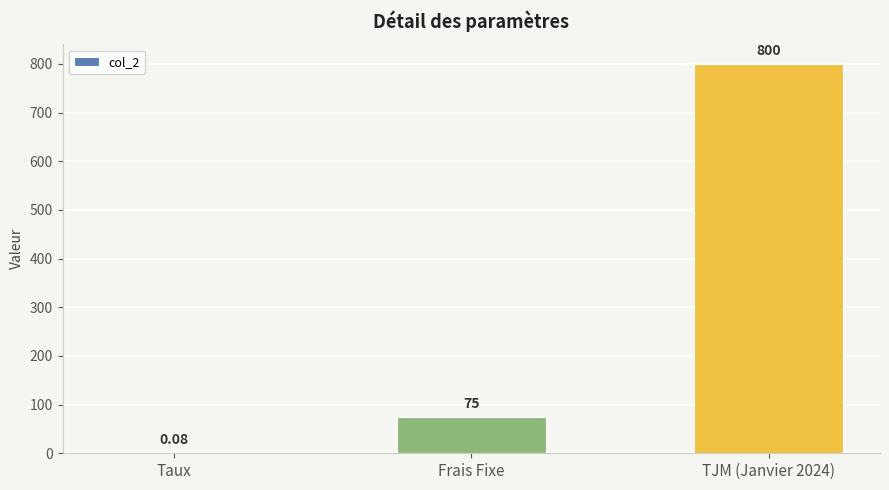

Which has a higher value, Taux or TJM (Janvier 2024)?

TJM (Janvier 2024)